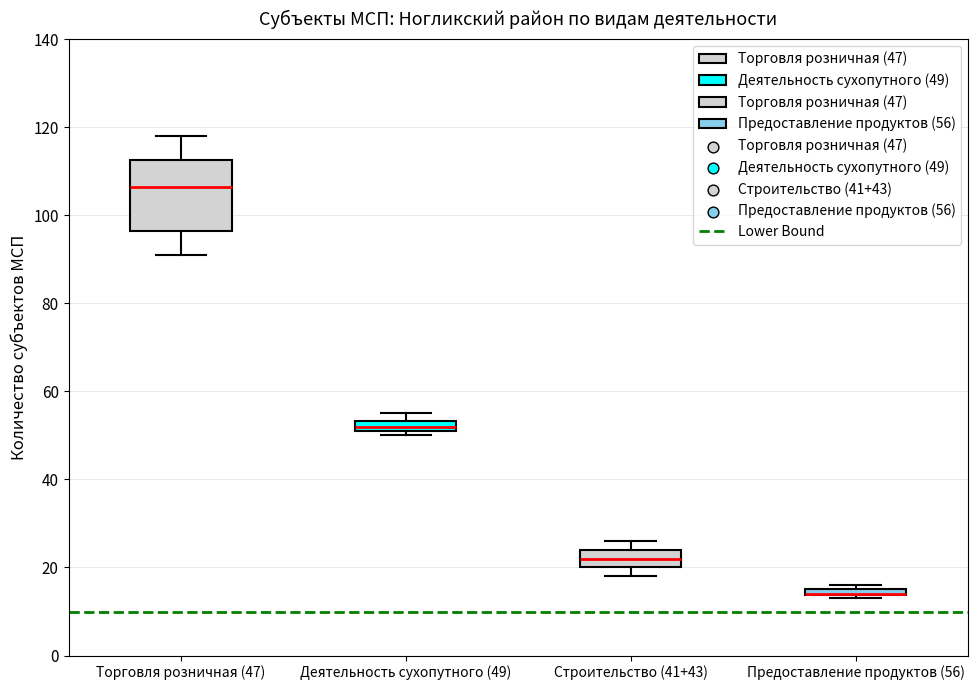

Where is the upper edge of the box for Строительство (41+43) on the y-axis? The values are not printed on the chart, so give them approximately, as read against the axis.

24